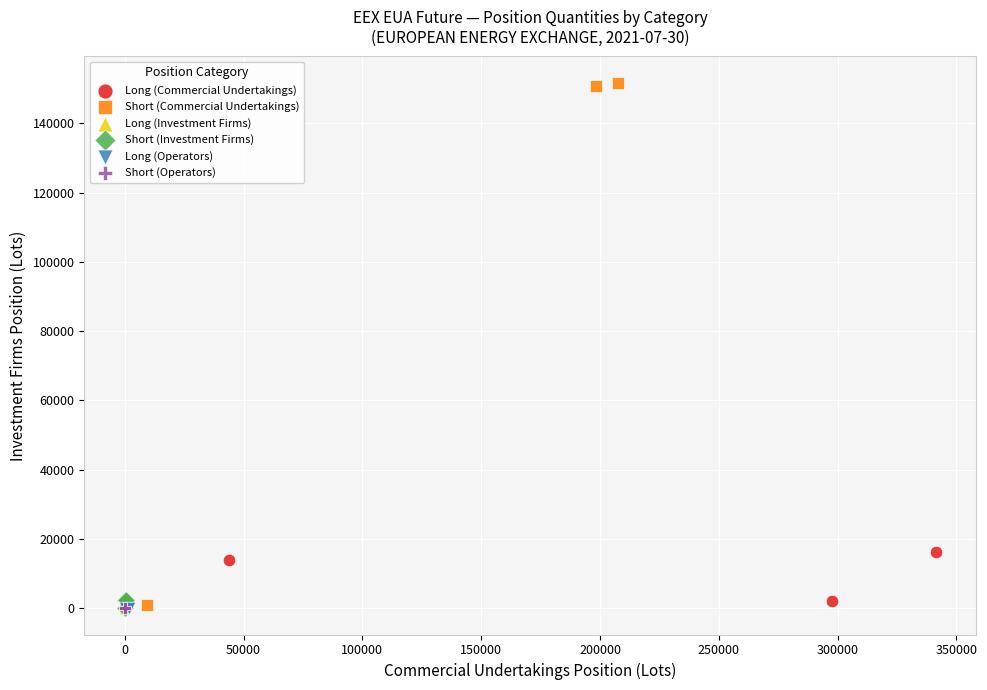

Which series reaches the maximum Y coordinate?

Short (Commercial Undertakings)